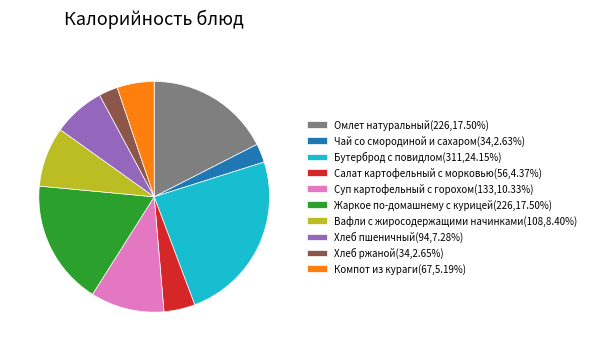

How many segments does this pie chart have?

10